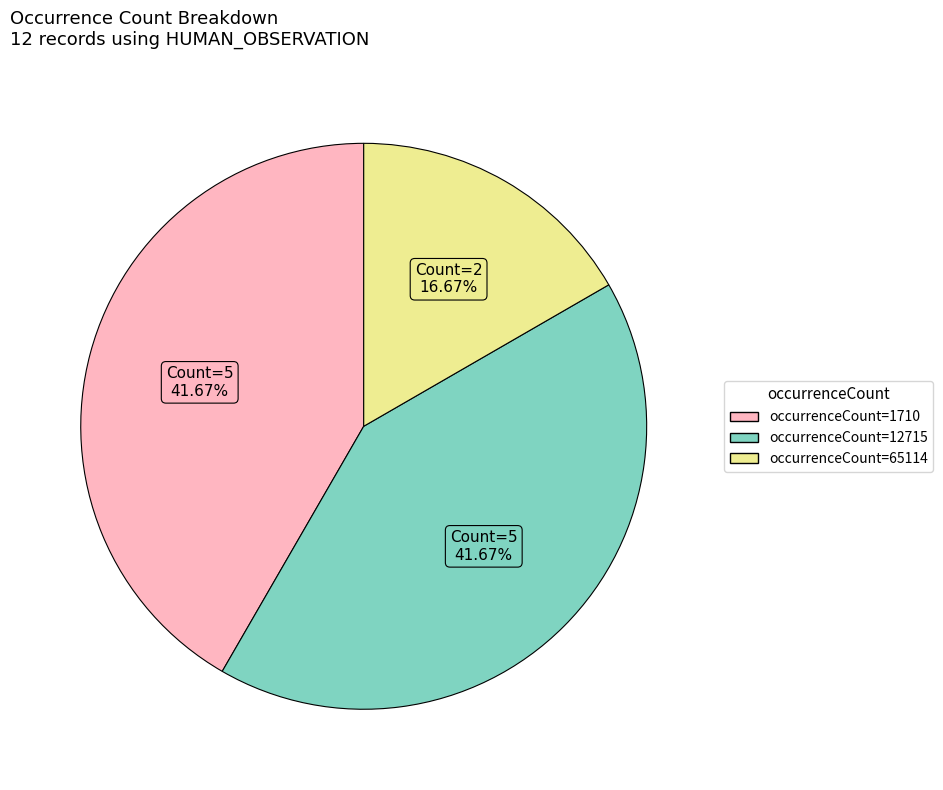

To the nearest percent, what is the average slice percentage?

33%